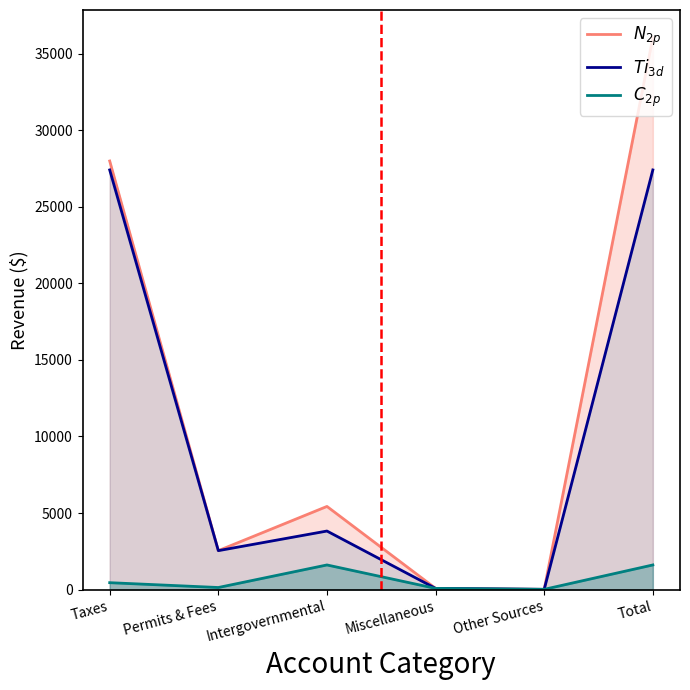

What are all the series names shown in the legend?

N_2p, Ti_3d, C_2p